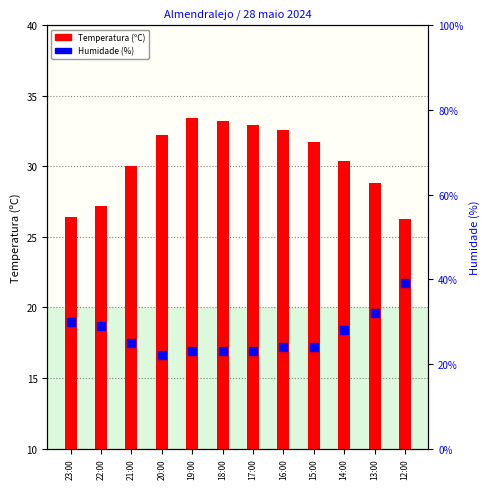

Which series has the largest Y range (max minus min)?

Humidade (%)